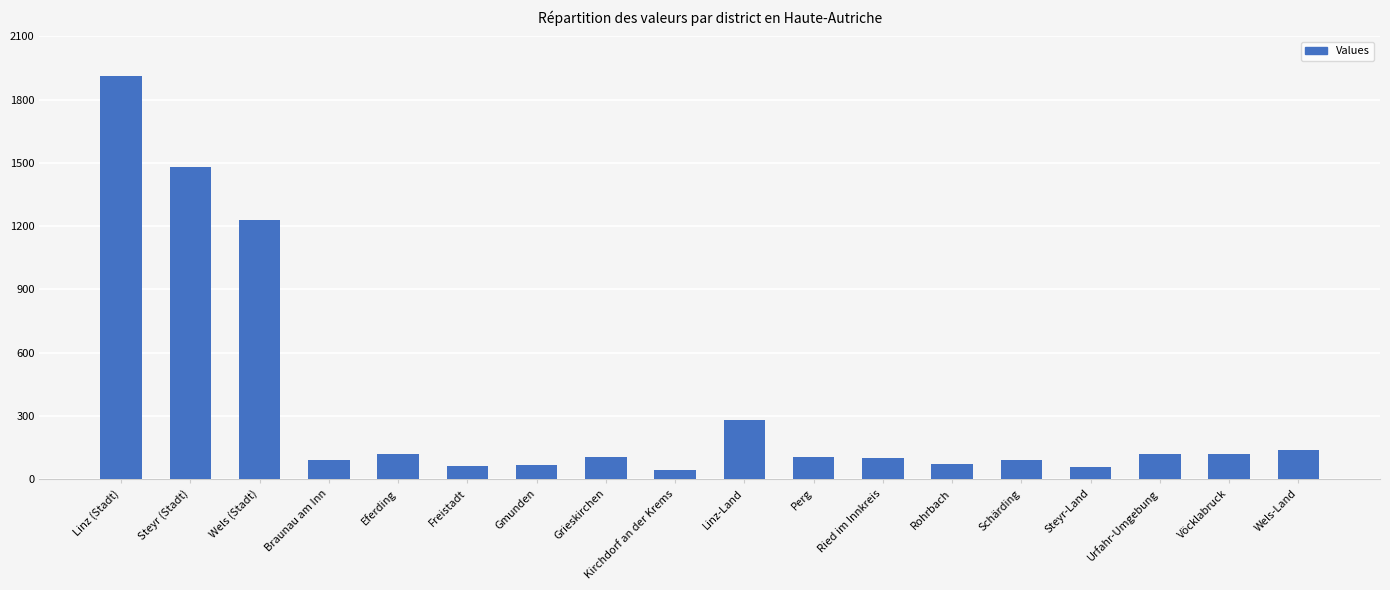

What is the value of the 15th bar from the left?

59